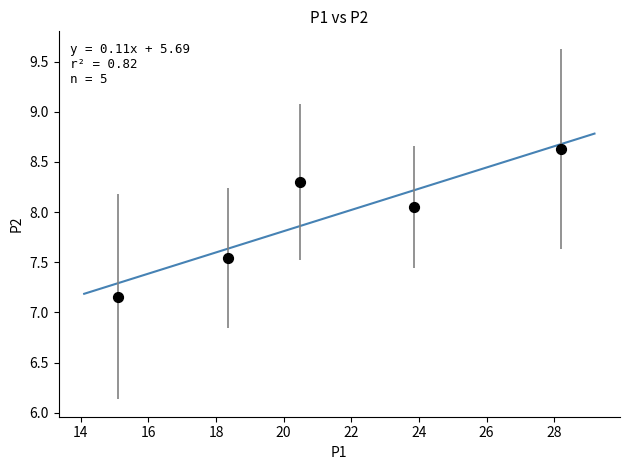

What is the range of Y values (max minus min)?

1.5